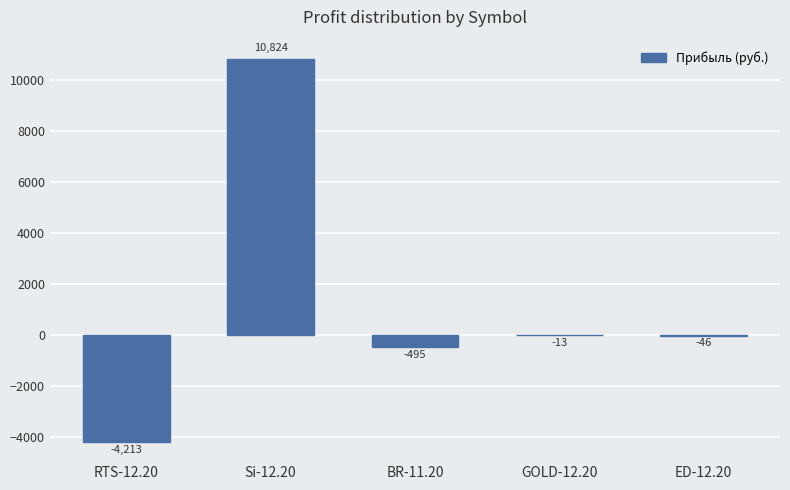

What is the sum of the values at Si-12.20 and RTS-12.20?

6610.5